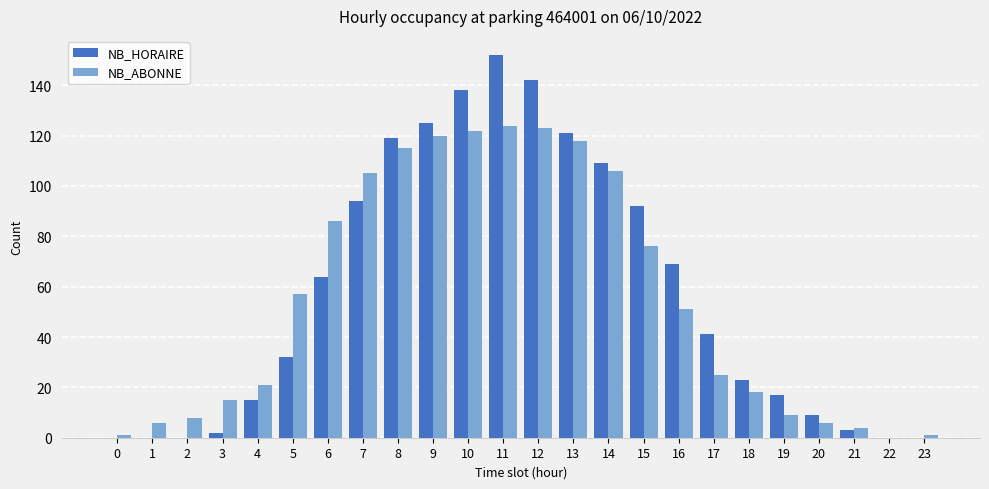

What is the sum of all NB_HORAIRE values?

1367